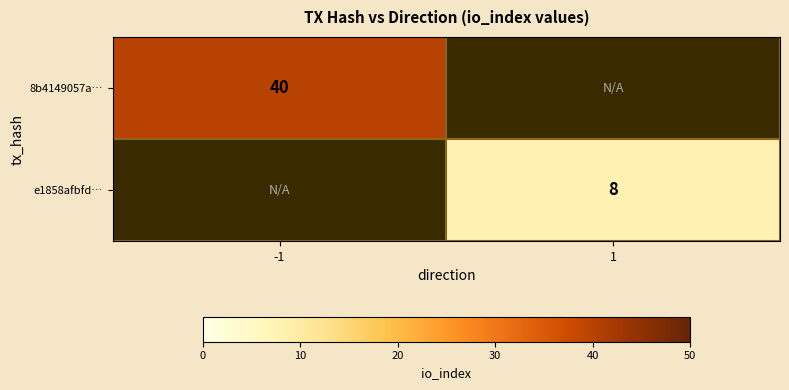

Is the value of e1858afbfd… at 1 greater than the value of 8b4149057a… at -1?

No